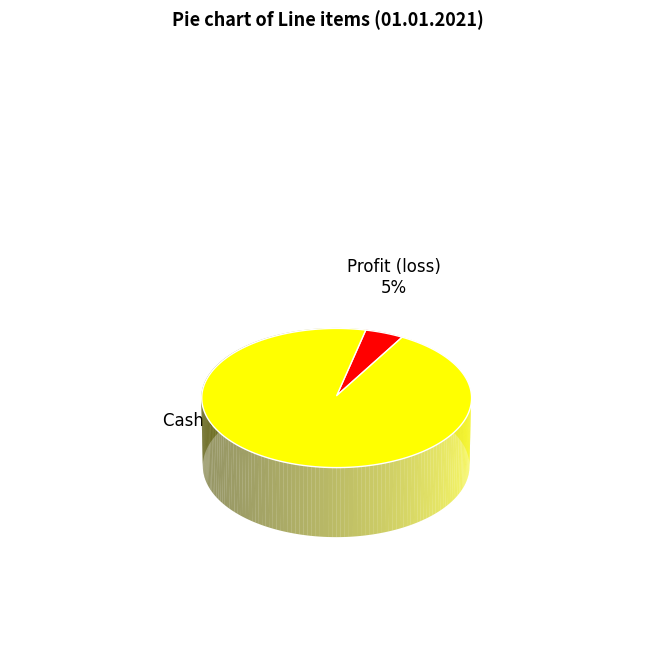

To the nearest percent, what portion does Profit (loss) represent?

5%